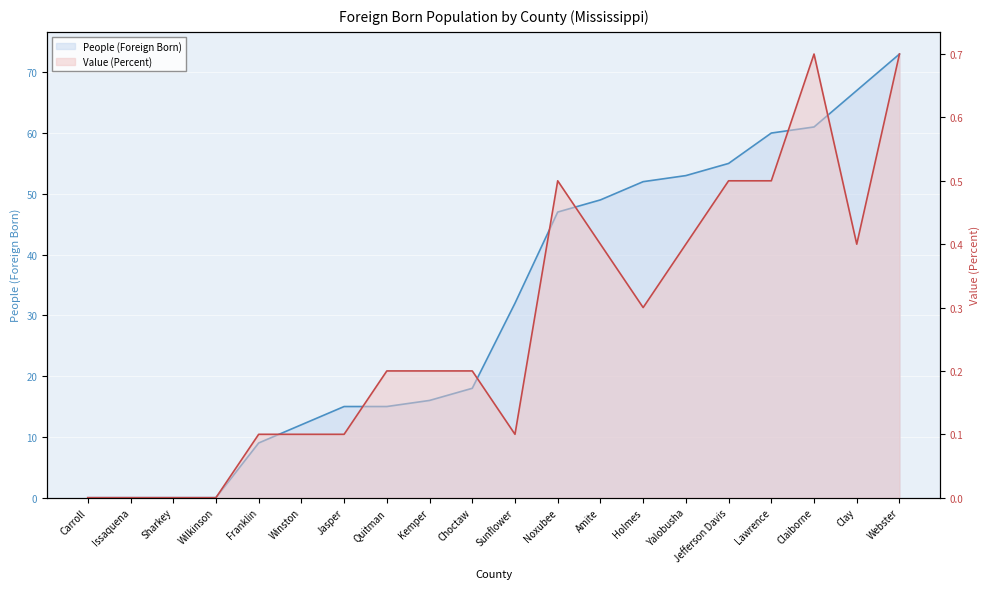

Reading left to right, list all the values displayed in this chart.

People (Foreign Born): Carroll=0.0	Issaquena=0.0	Sharkey=0.0	Wilkinson=0.0	Franklin=9.0	Winston=12.0	Jasper=15.0	Quitman=15.0	Kemper=16.0	Choctaw=18.0	Sunflower=32.0	Noxubee=47.0	Amite=49.0	Holmes=52.0	Yalobusha=53.0	Jefferson Davis=55.0	Lawrence=60.0	Claiborne=61.0	Clay=67.0	Webster=73.0
Value (Percent): Carroll=0.0	Issaquena=0.0	Sharkey=0.0	Wilkinson=0.0	Franklin=0.1	Winston=0.1	Jasper=0.1	Quitman=0.2	Kemper=0.2	Choctaw=0.2	Sunflower=0.1	Noxubee=0.5	Amite=0.4	Holmes=0.3	Yalobusha=0.4	Jefferson Davis=0.5	Lawrence=0.5	Claiborne=0.7	Clay=0.4	Webster=0.7